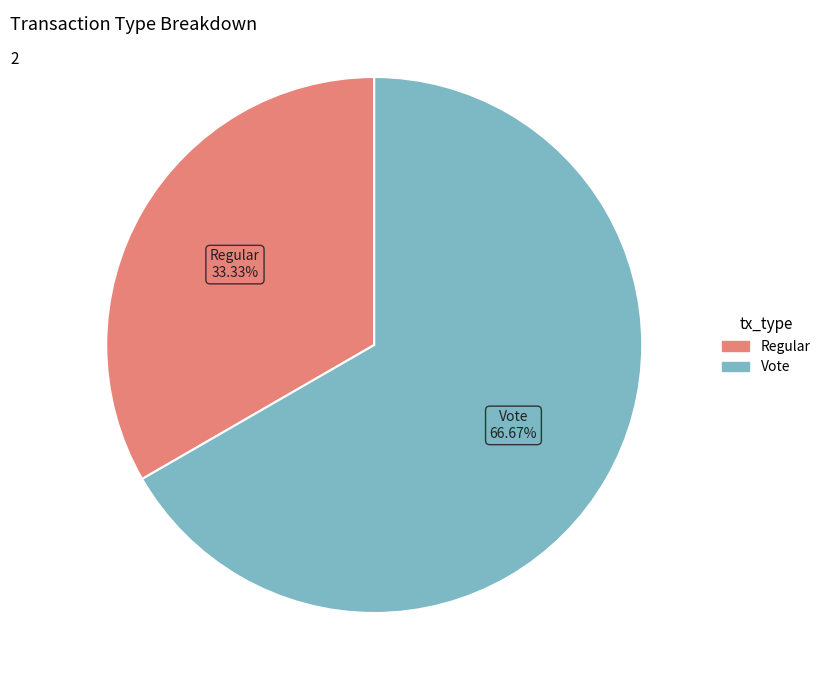

Do Regular and Vote together represent more than half of the pie?

Yes